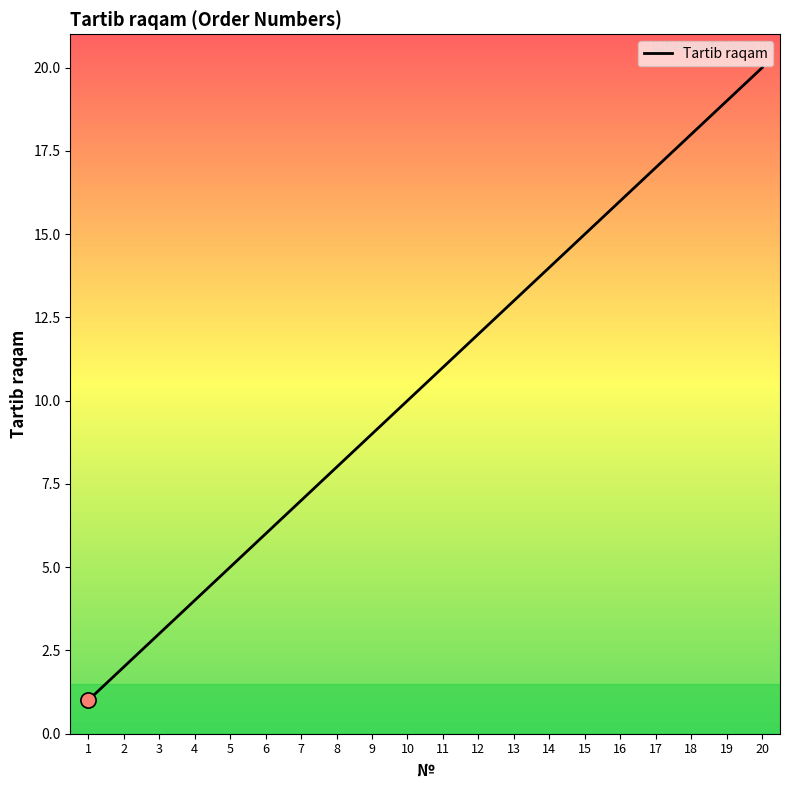

What is the change in value from 12 to 19?

+7